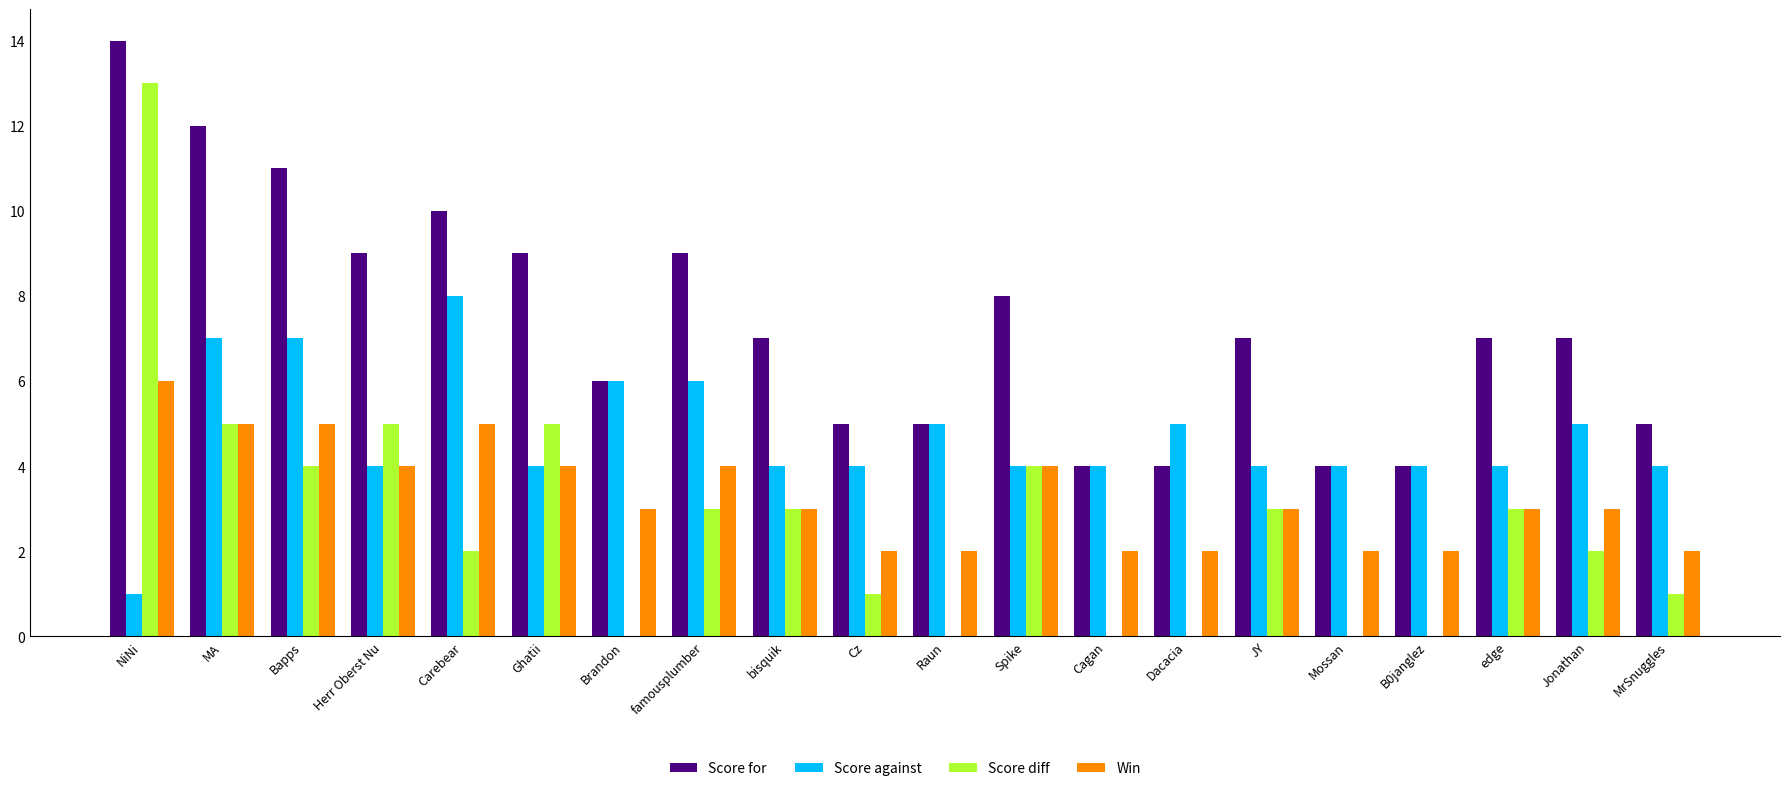

Reading right to left, list all the values displayed in this chart.

Score for: MrSnuggles=5	Jonathan=7	edge=7	B0janglez=4	Mossan=4	JY=7	Dacacia=4	Cagan=4	Spike=8	Raun=5	Cz=5	bisquik=7	famousplumber=9	Brandon=6	Ghatii=9	Carebear=10	Herr Oberst Nu=9	Bapps=11	MA=12	NiNi=14
Score against: MrSnuggles=4	Jonathan=5	edge=4	B0janglez=4	Mossan=4	JY=4	Dacacia=5	Cagan=4	Spike=4	Raun=5	Cz=4	bisquik=4	famousplumber=6	Brandon=6	Ghatii=4	Carebear=8	Herr Oberst Nu=4	Bapps=7	MA=7	NiNi=1
Score diff: MrSnuggles=1	Jonathan=2	edge=3	B0janglez=0	Mossan=0	JY=3	Dacacia=-1	Cagan=0	Spike=4	Raun=0	Cz=1	bisquik=3	famousplumber=3	Brandon=0	Ghatii=5	Carebear=2	Herr Oberst Nu=5	Bapps=4	MA=5	NiNi=13
Win: MrSnuggles=2	Jonathan=3	edge=3	B0janglez=2	Mossan=2	JY=3	Dacacia=2	Cagan=2	Spike=4	Raun=2	Cz=2	bisquik=3	famousplumber=4	Brandon=3	Ghatii=4	Carebear=5	Herr Oberst Nu=4	Bapps=5	MA=5	NiNi=6